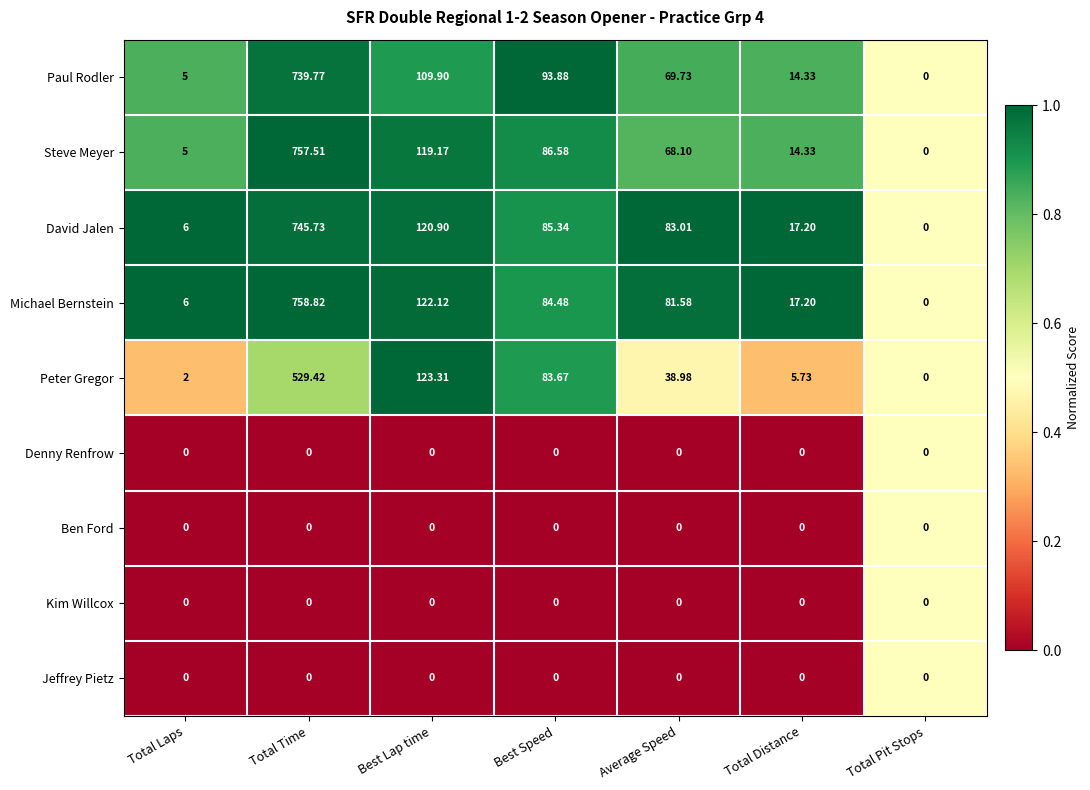

List the labels in order of David Jalen value, largest first.

Total Time, Best Lap time, Best Speed, Average Speed, Total Distance, Total Laps, Total Pit Stops